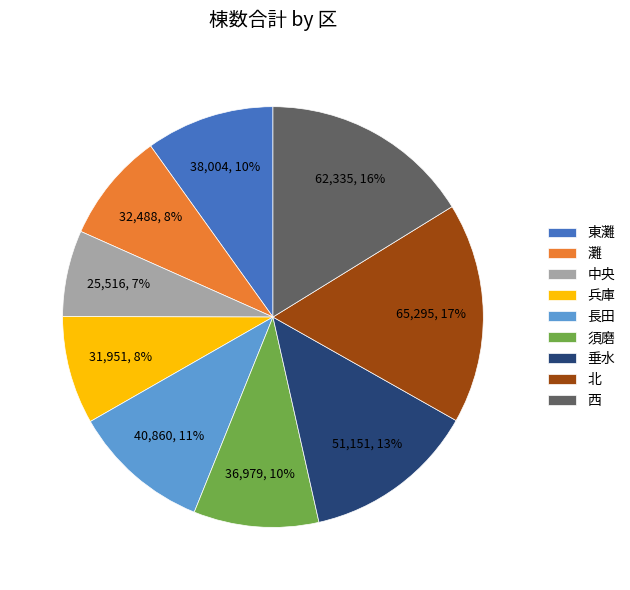

Does 中央 represent more than half of the total?

No